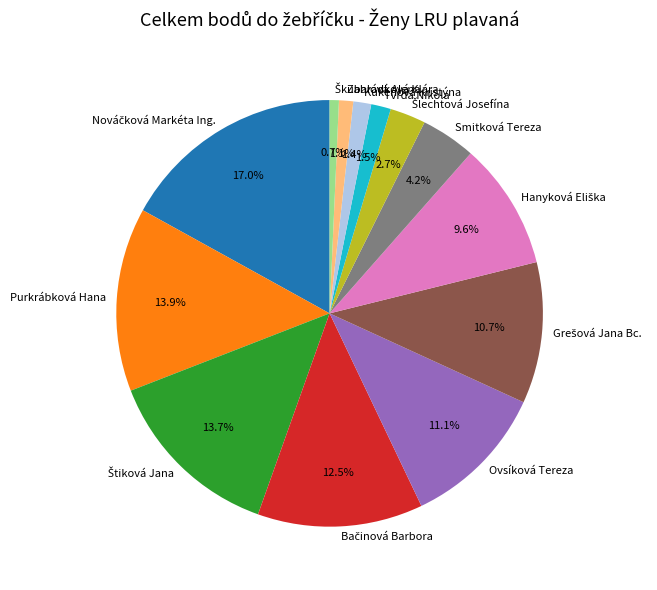

What portion of the pie excludes Smitková Tereza?

95.8%